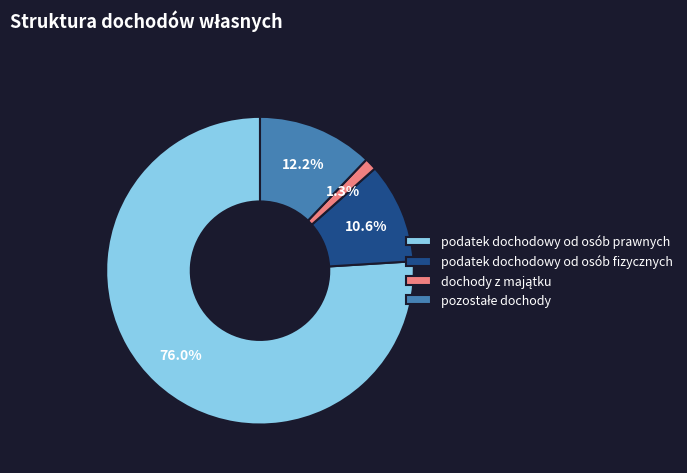

Is there any slice that represents more than half of the pie?

Yes